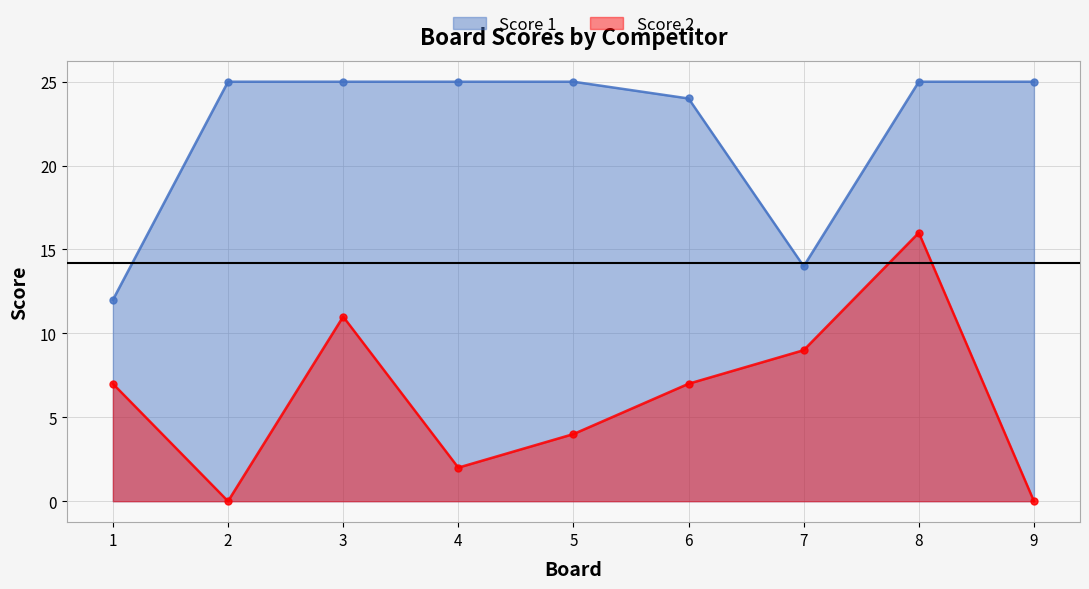

Where is the first local maximum for Score 2?

3